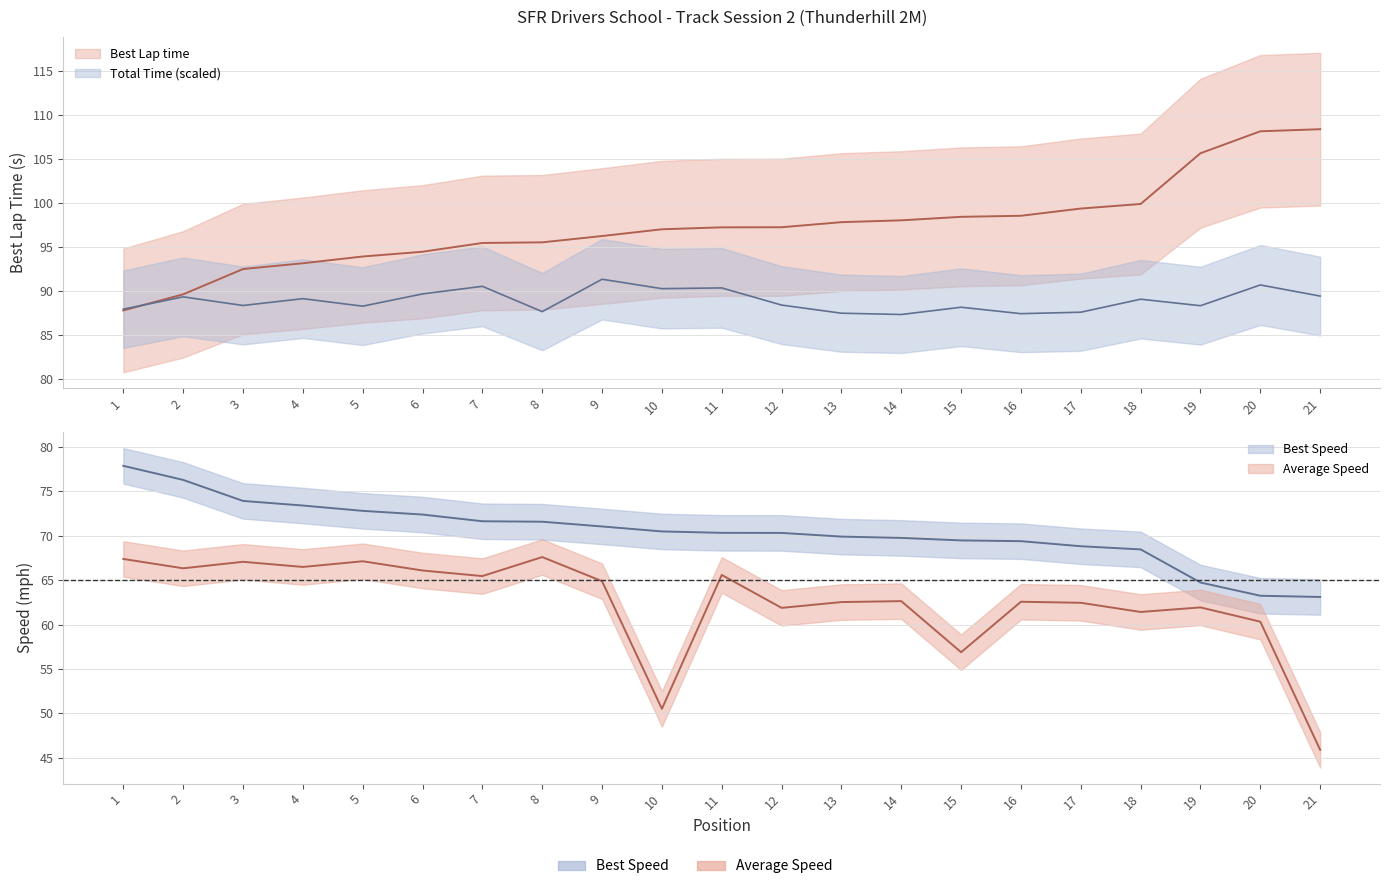

Count the number of categories in the chart.

21